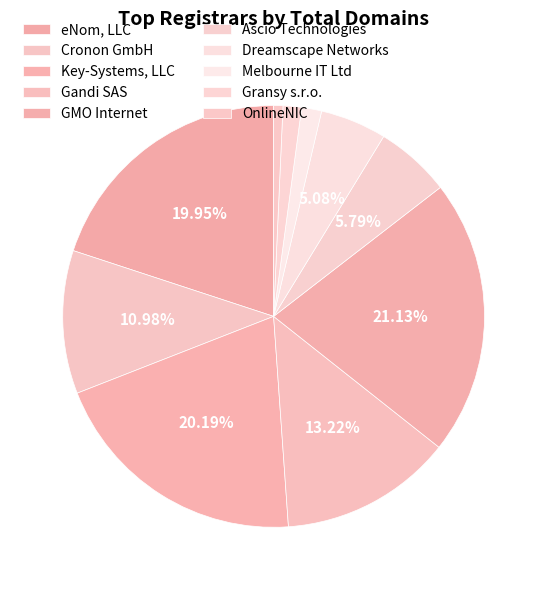

Rank the categories by value from highest to lowest.

GMO Internet, Key-Systems, LLC, eNom, LLC, Gandi SAS, Cronon GmbH, Ascio Technologies, Dreamscape Networks, Melbourne IT Ltd, Gransy s.r.o., OnlineNIC